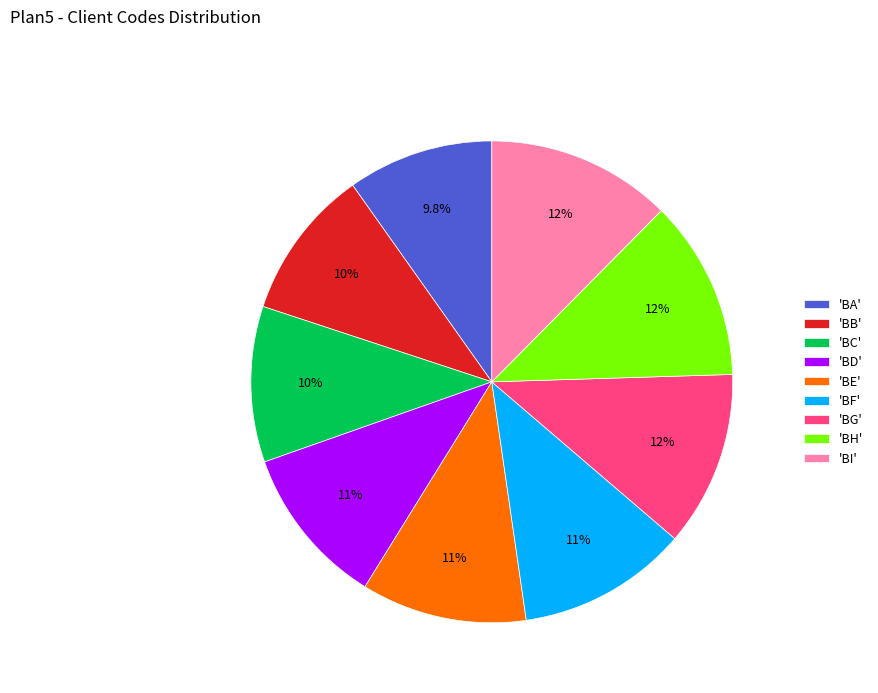

Does any single category account for the majority?

No